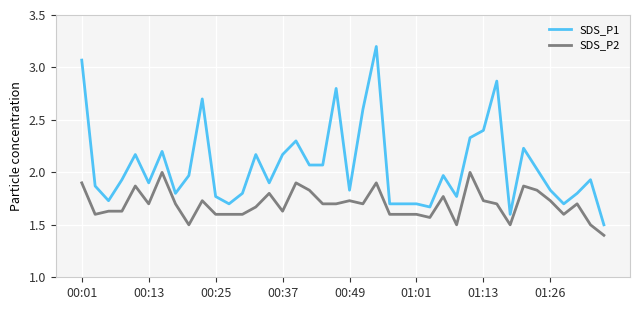

Which series has the largest range (max minus min)?

SDS_P1